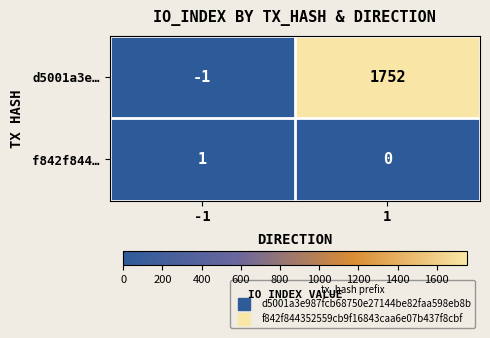

What is the sum of the d5001a3e… values at 1 and -1?

1751